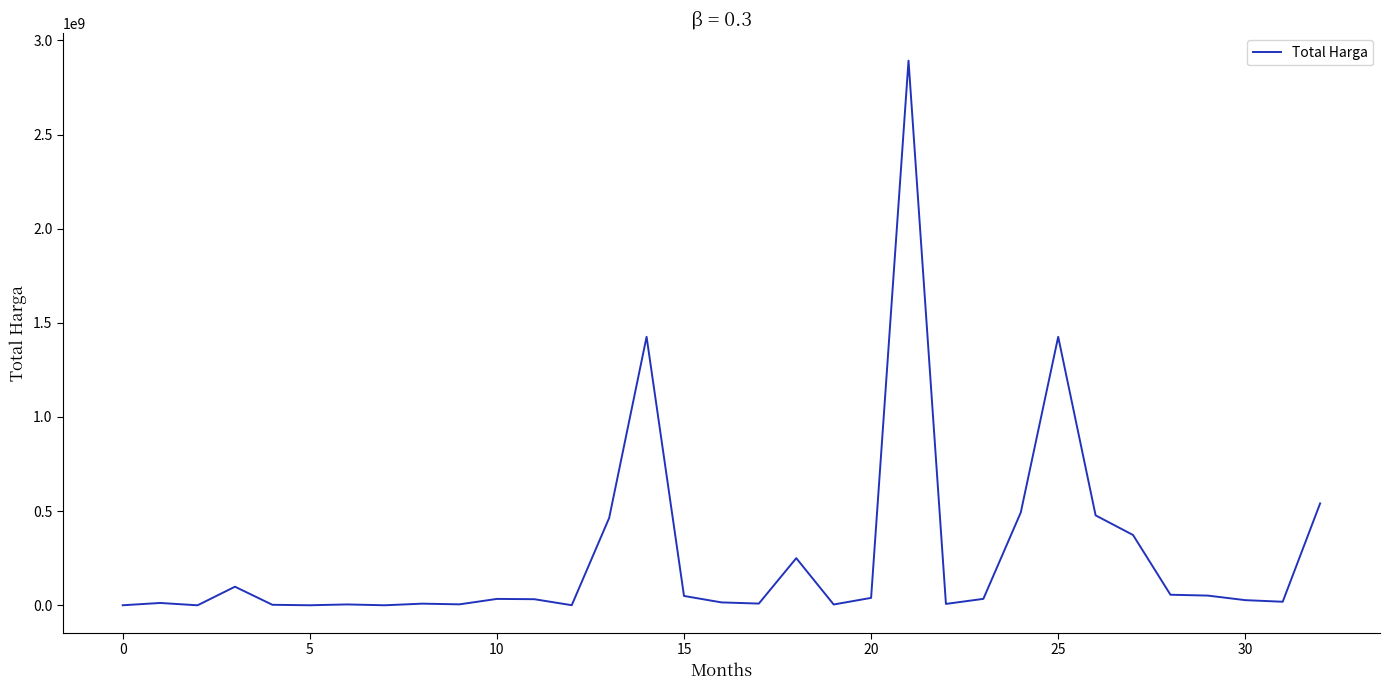

What is the greatest value displayed?

2892122000